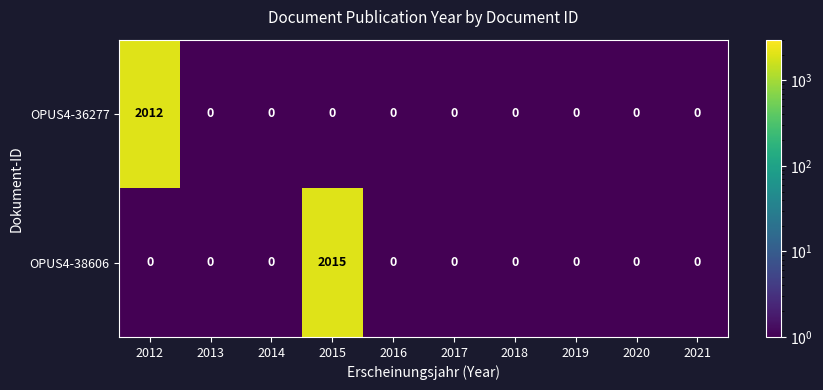

At which category is the sum across all series the highest?

2015